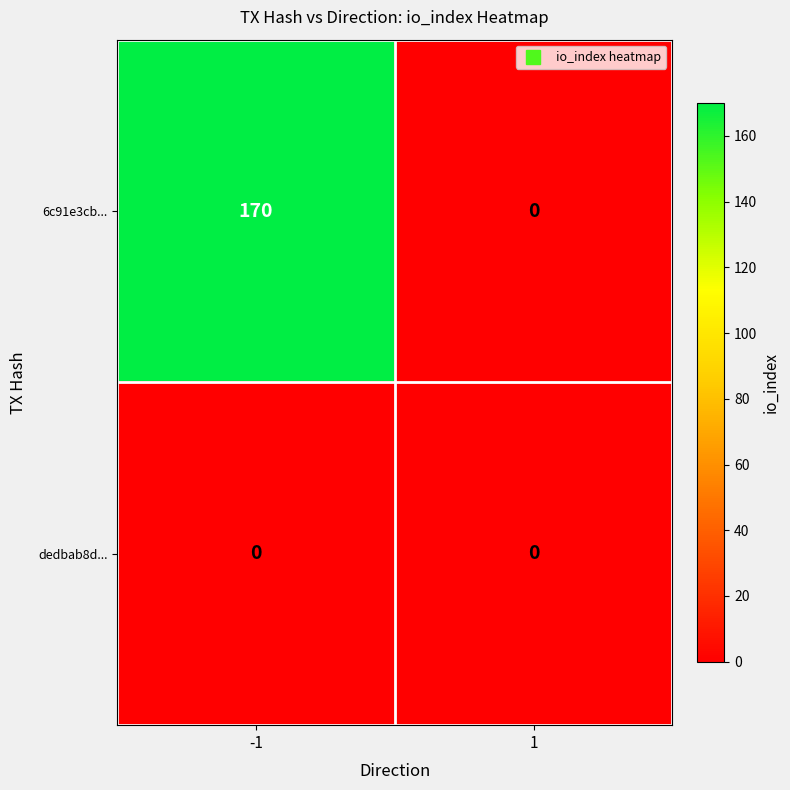

At how many categories does at least one series exceed 132?

1